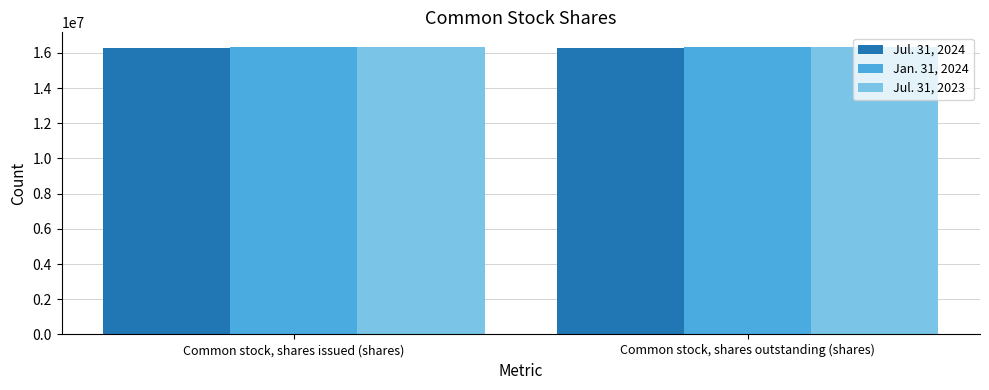

Reading right to left, what are all the values shown in this chart?

Jul. 31, 2024: Common stock, shares outstanding (shares)=16289406	Common stock, shares issued (shares)=16289406
Jan. 31, 2024: Common stock, shares outstanding (shares)=16347314	Common stock, shares issued (shares)=16347314
Jul. 31, 2023: Common stock, shares outstanding (shares)=16347314	Common stock, shares issued (shares)=16347314